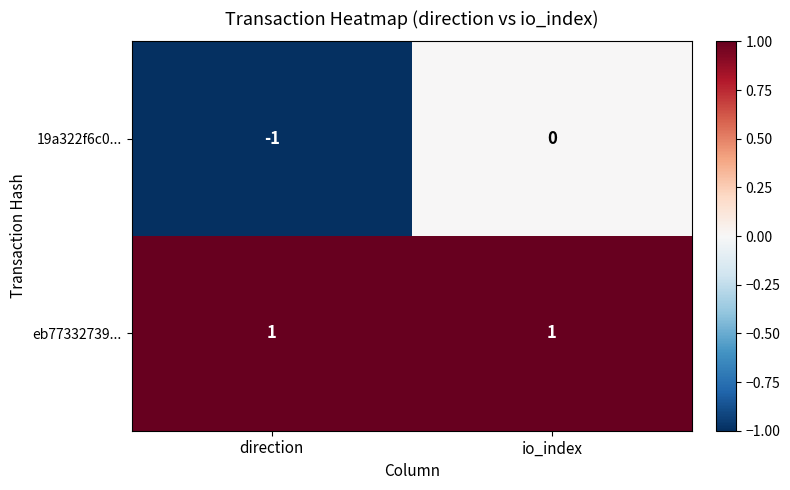

The value of 19a322f6c0... at direction is -1. True or false?

True